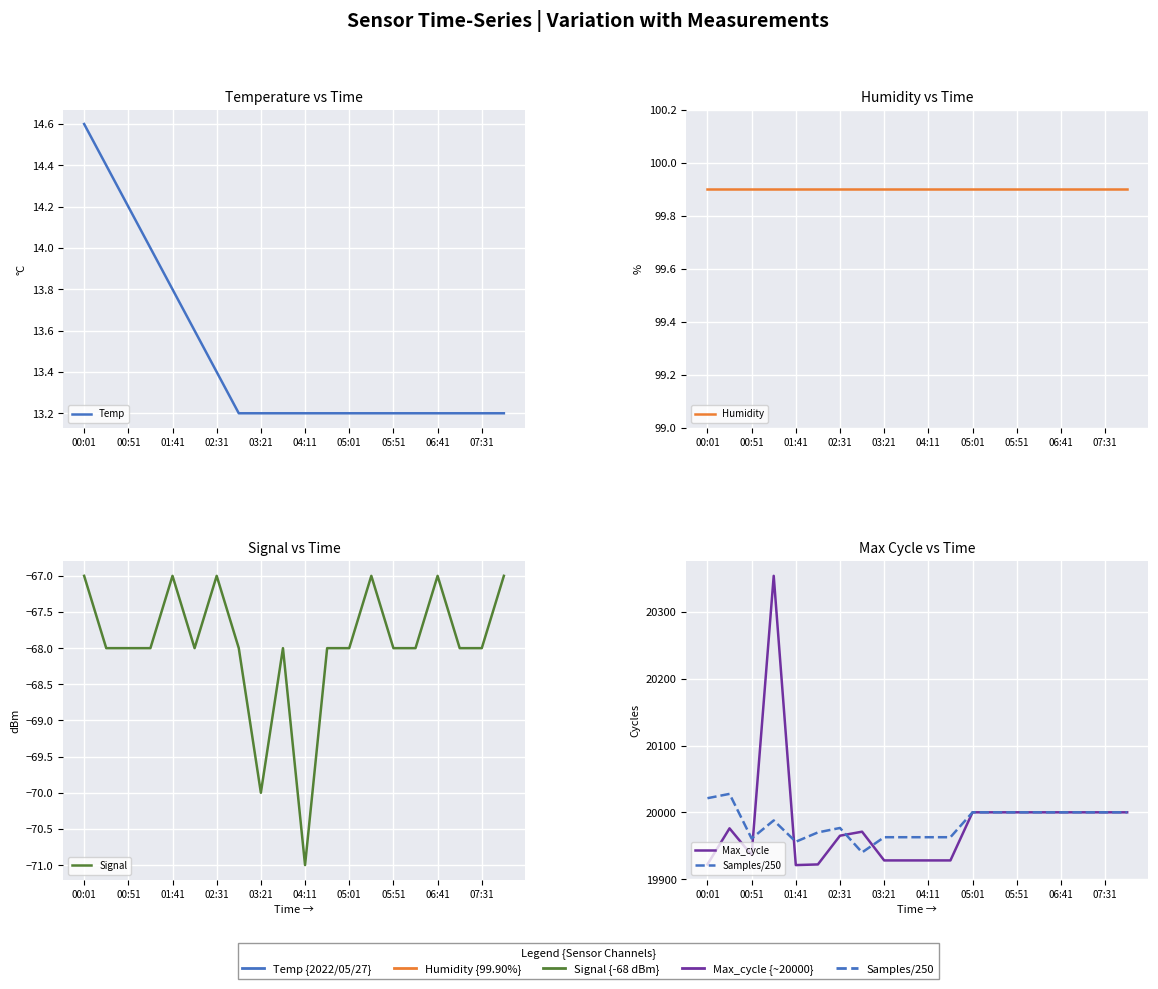

True or false: Humidity and Signal cross at least once.

False